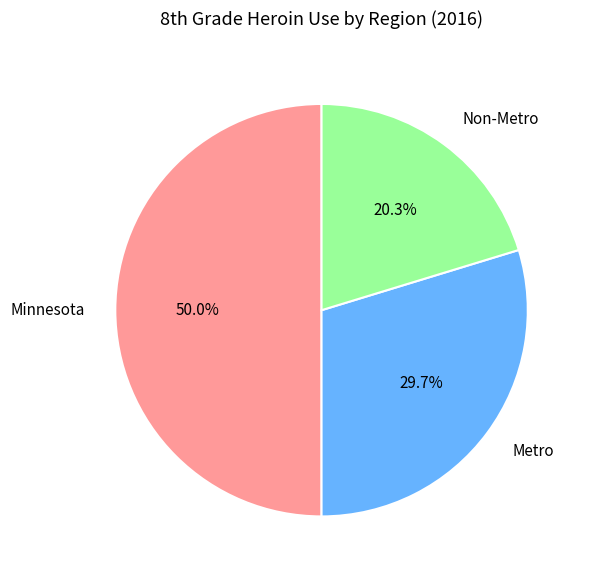

What portion of the pie excludes Non-Metro?

79.7%